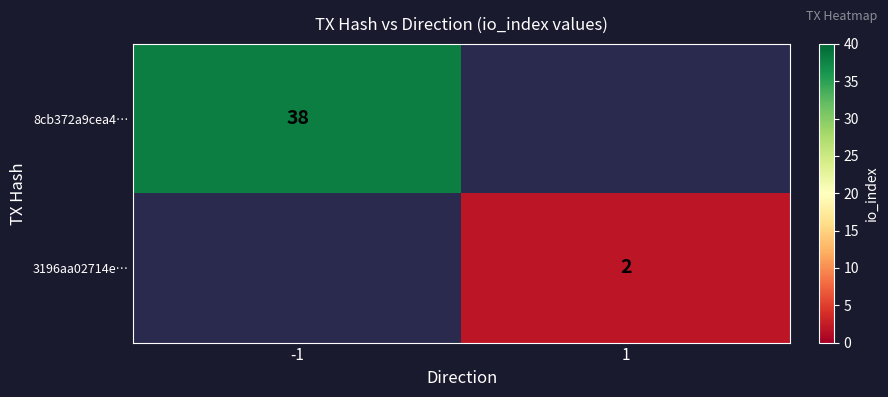

Is it true that 3196aa02714e… equals 2 at 1?

True